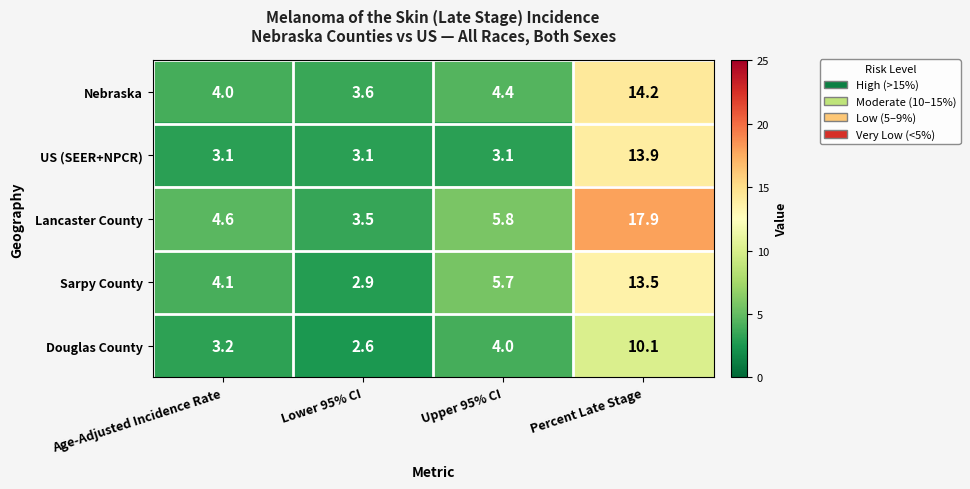

Which series has the largest total across all categories?

Lancaster County